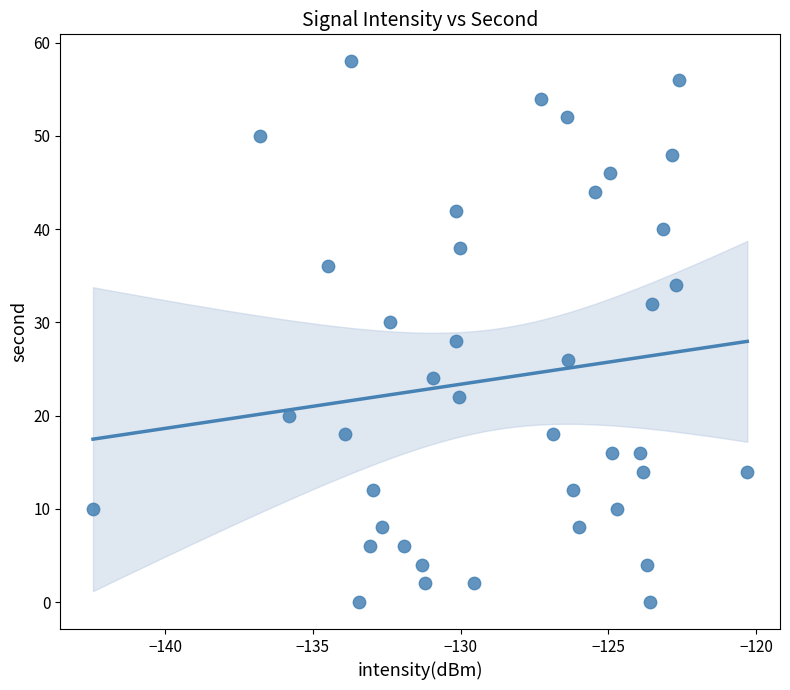

What is the range of Y values (max minus min)?

58